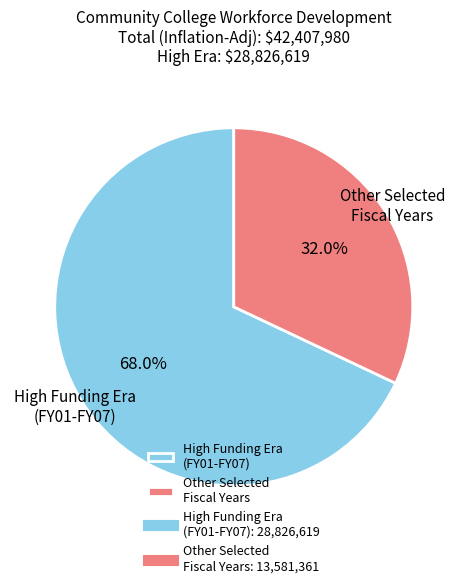

Which has a higher value, Other Selected Fiscal Years or High Funding Era (FY01-FY07)?

High Funding Era (FY01-FY07)